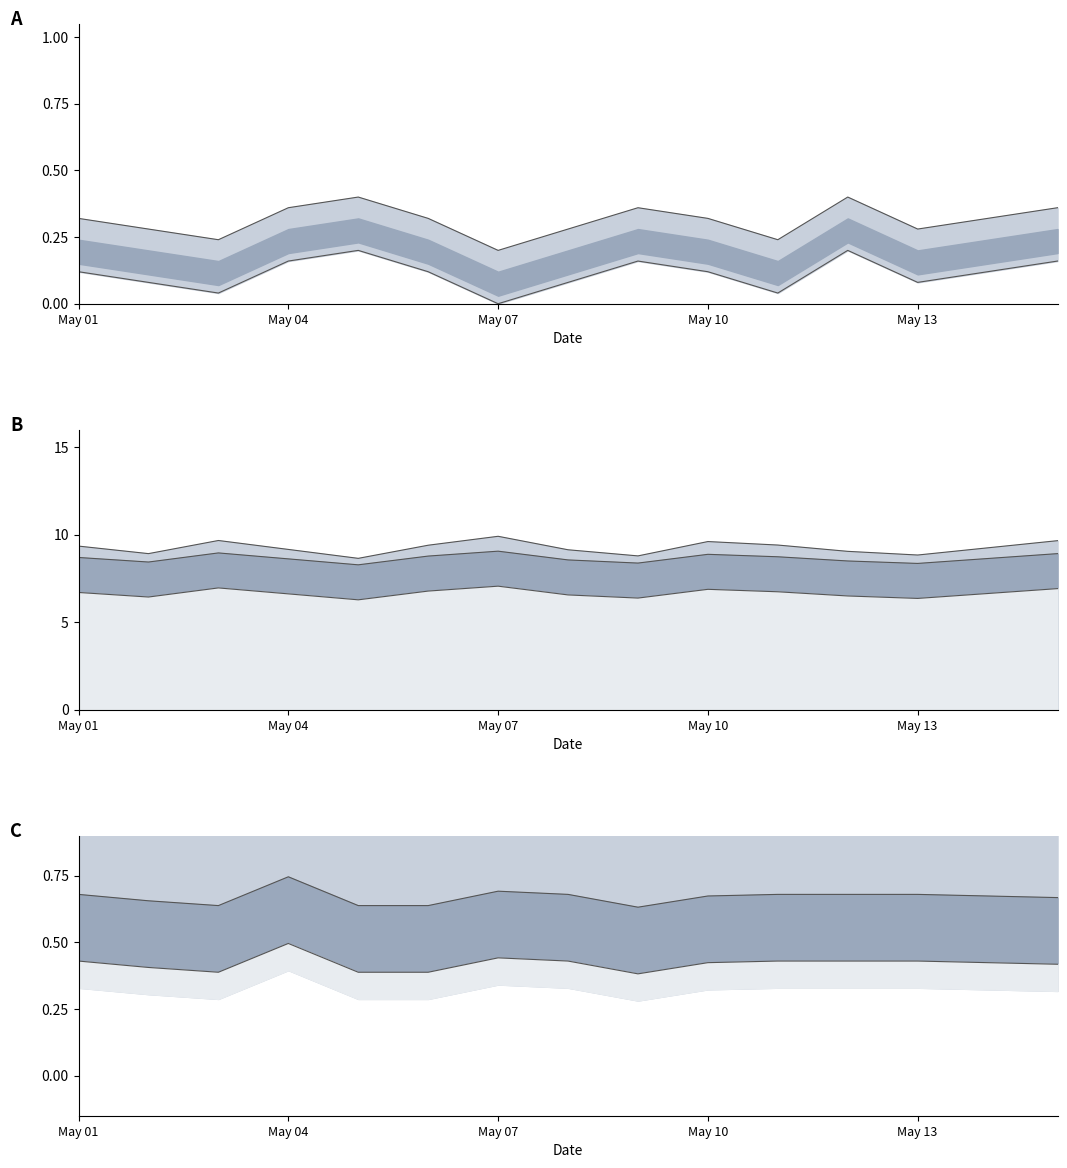

What is the minimum value for O2?

0.9